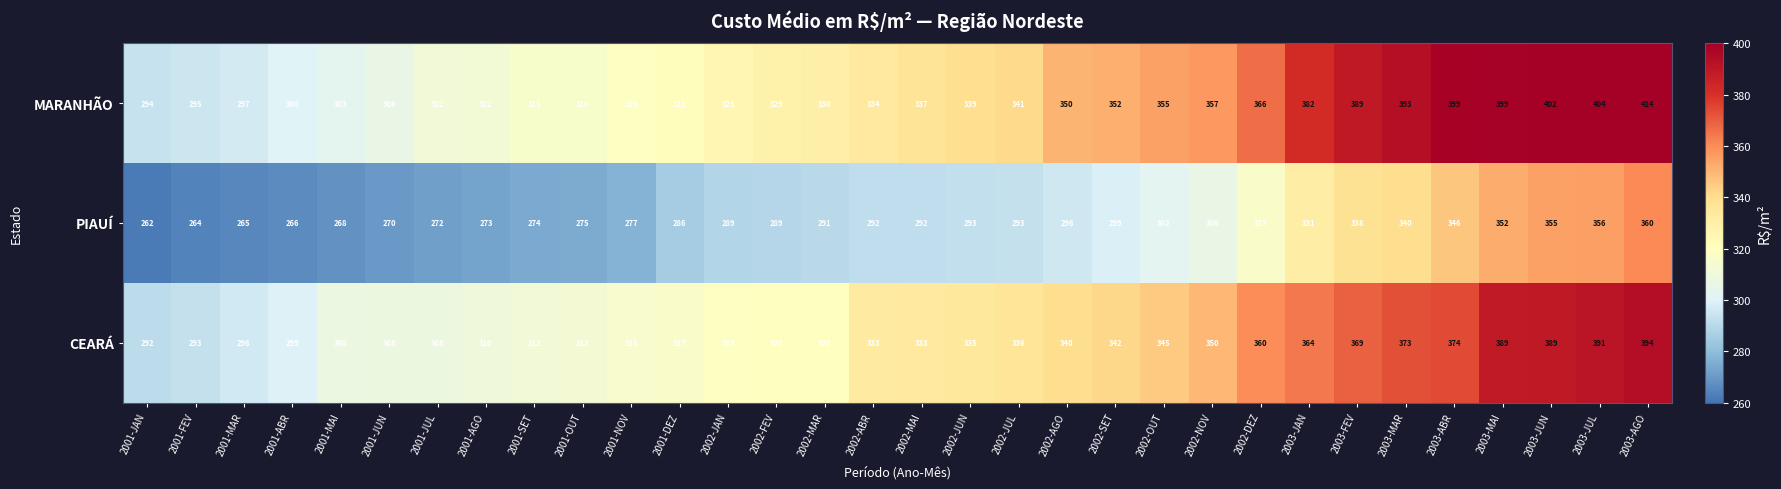

What value does the MARANHÃO series have at 2002-NOV?

357